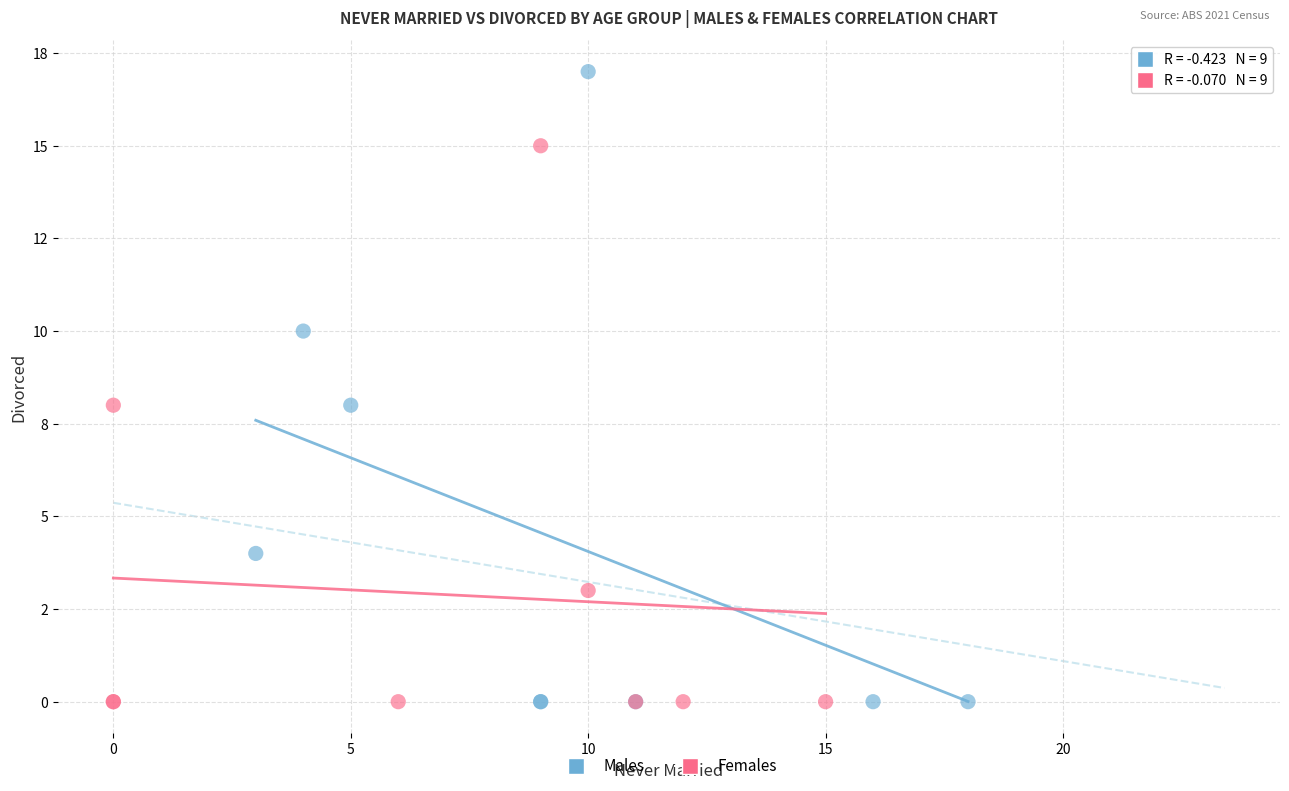

What are all the series names shown in the legend?

Males, Females